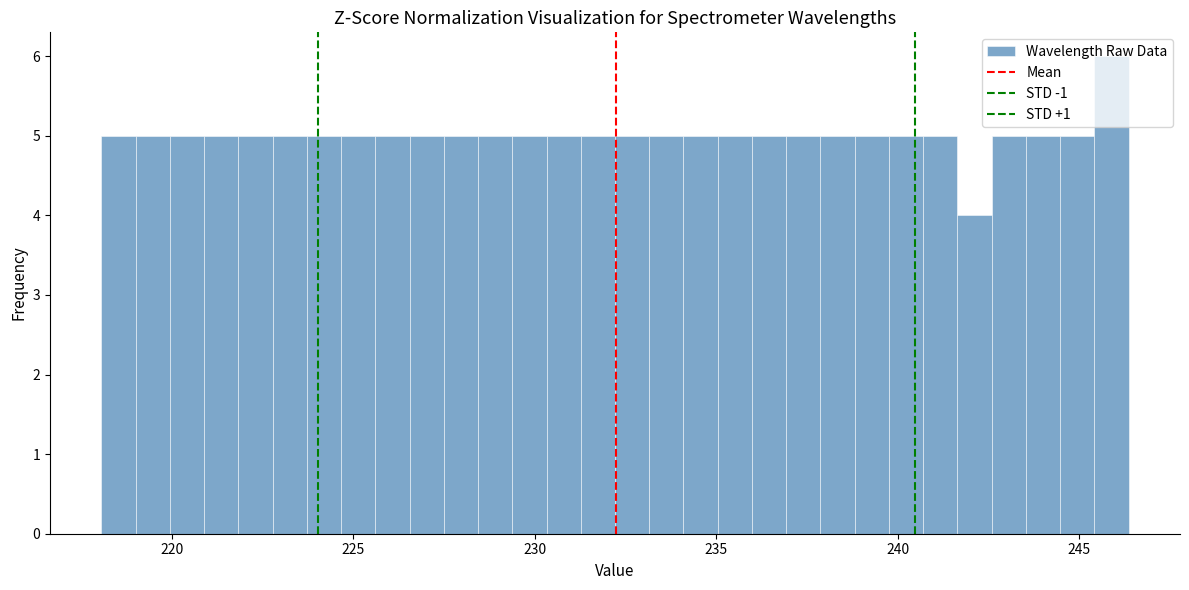

Read against the x-axis, roughly where is the centre of the tallest bar?

246.0